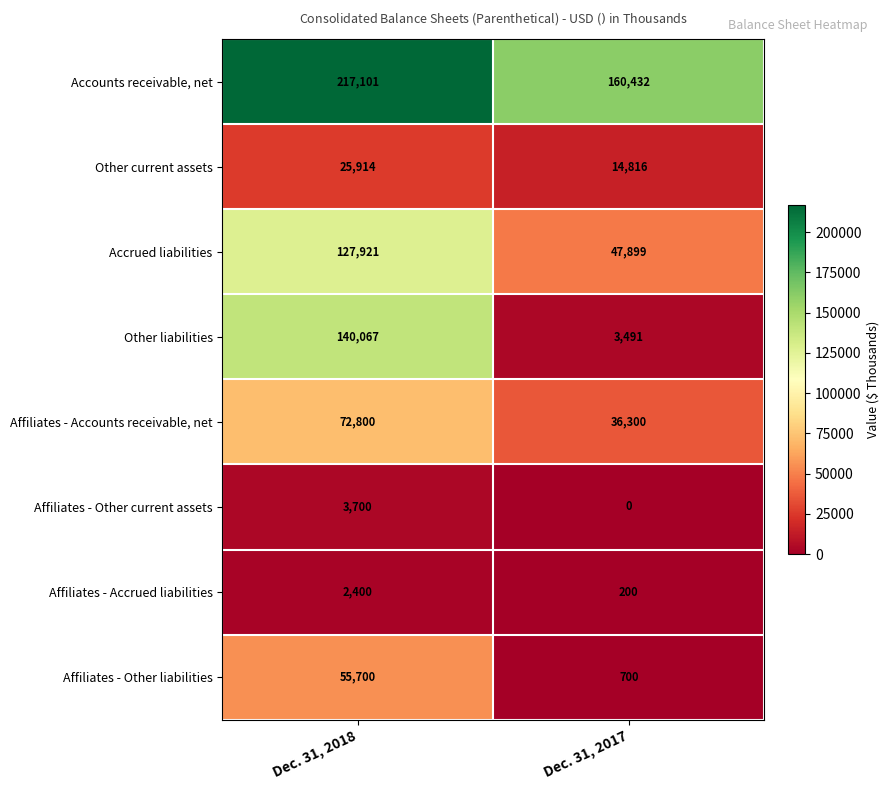

How many data points does each series have?

2